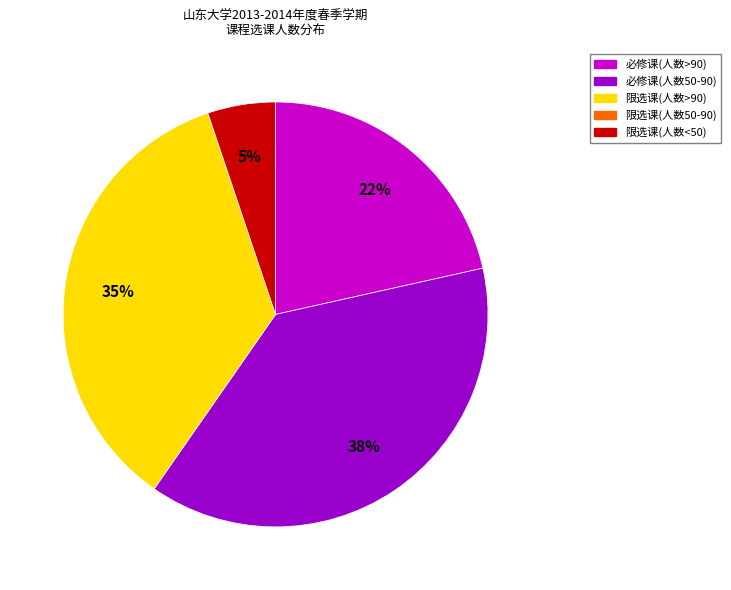

Is there a majority slice in this chart?

No